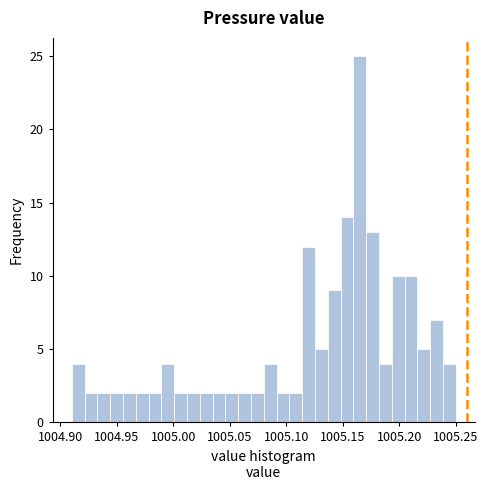

Read against the x-axis, roughly where is the centre of the tallest bar?

1005.165